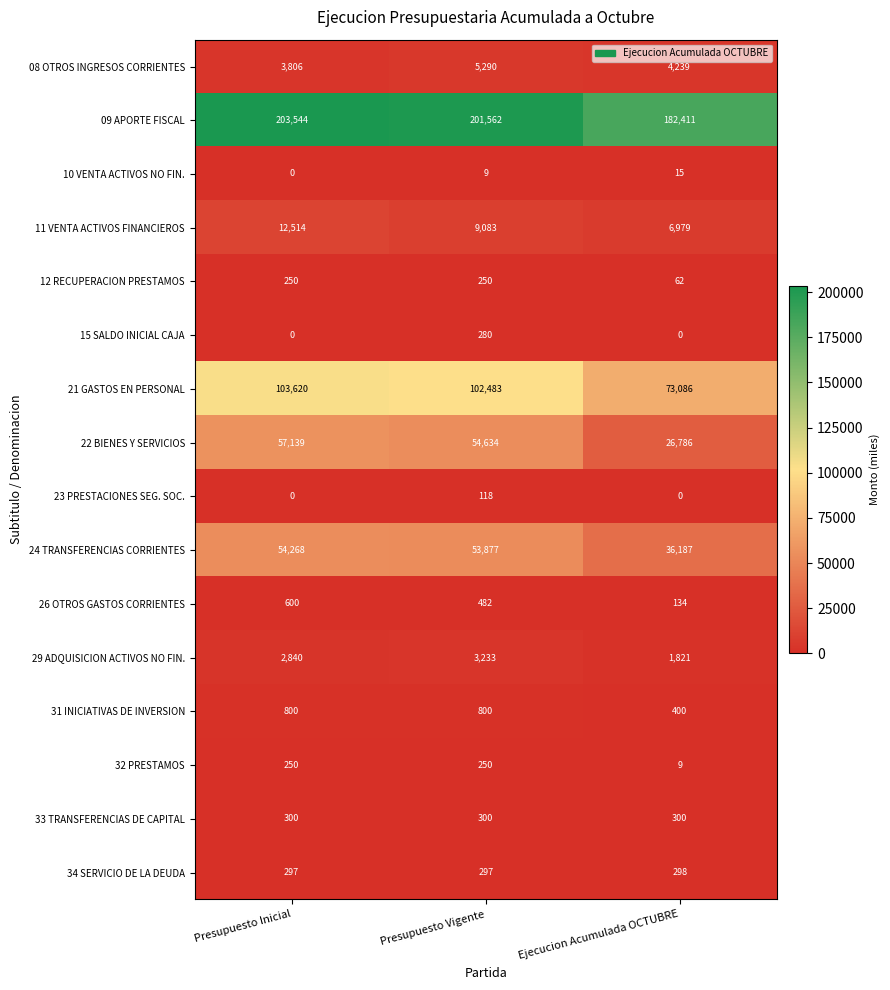

Which category has the lowest value in the 11 VENTA ACTIVOS FINANCIEROS series?

Ejecucion Acumulada OCTUBRE